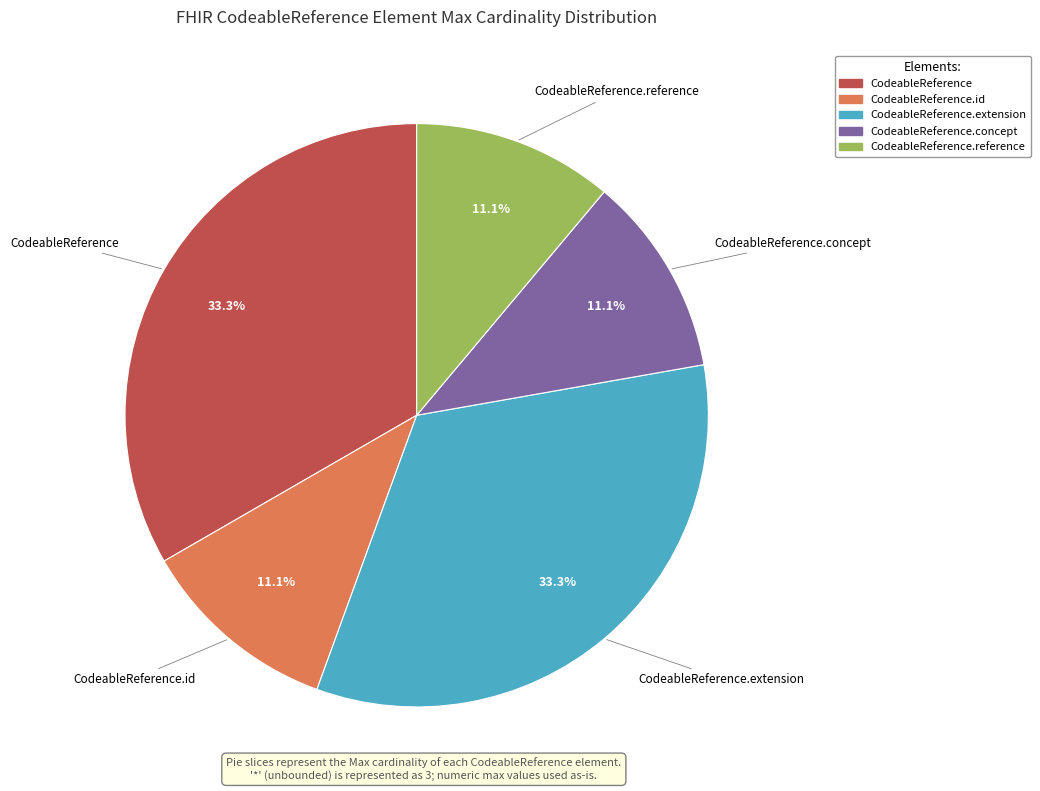

Is there a majority slice in this chart?

No